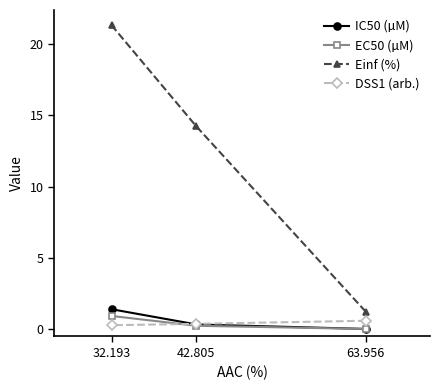

Where is IC50 (µM) nearest to the value 0?

63.956